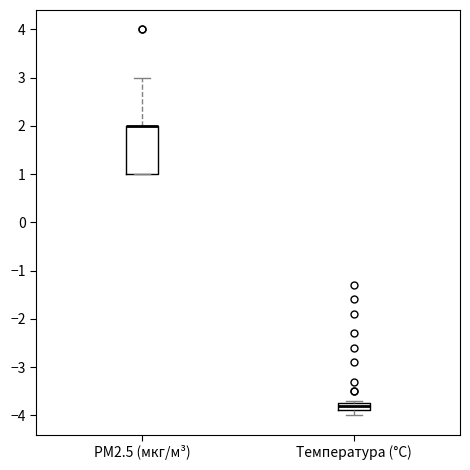

Which box is the tallest, from its lower edge to its upper edge?

PM2.5 (мкг/м³)